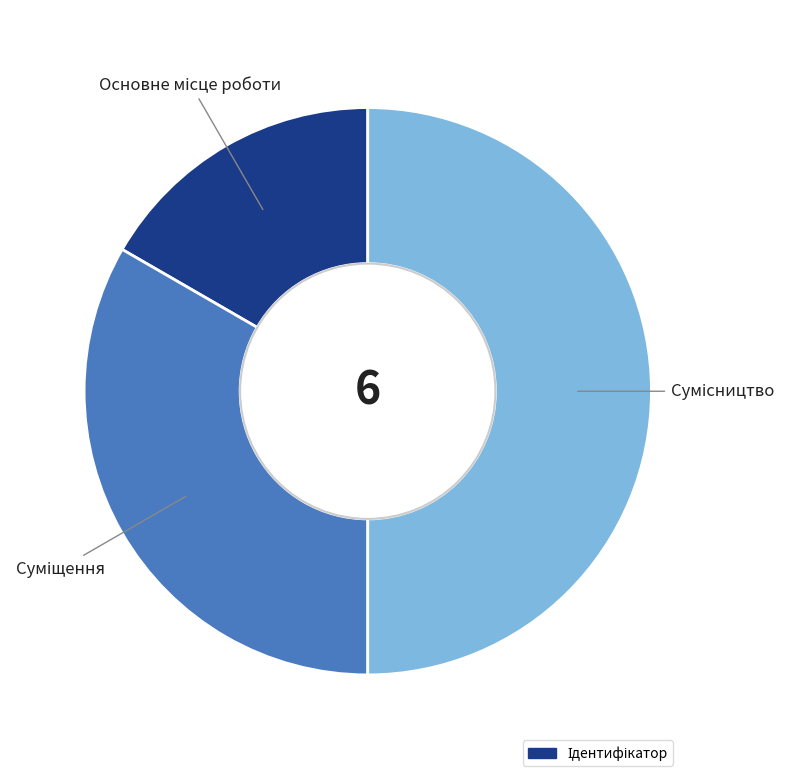

How many segments does this pie chart have?

3